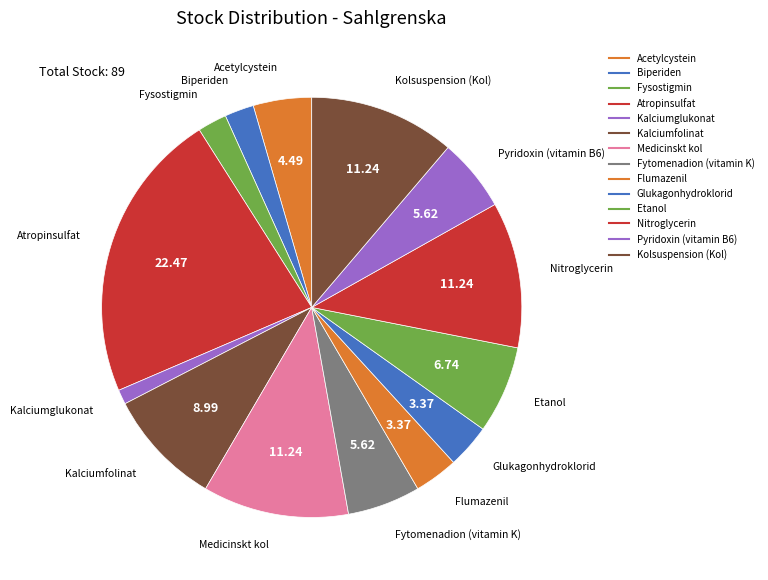

Is there a majority slice in this chart?

No